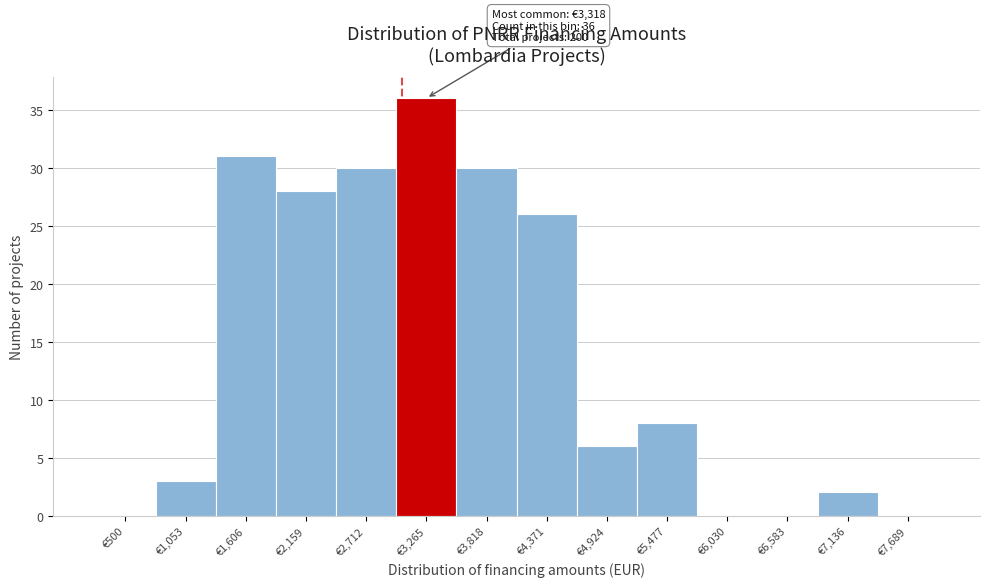

Reading left to right, list all the values displayed in this chart.

€500=0	€1,053=3	€1,606=31	€2,159=28	€2,712=30	€3,265=36	€3,818=30	€4,371=26	€4,924=6	€5,477=8	€6,030=0	€6,583=0	€7,136=2	€7,689=0